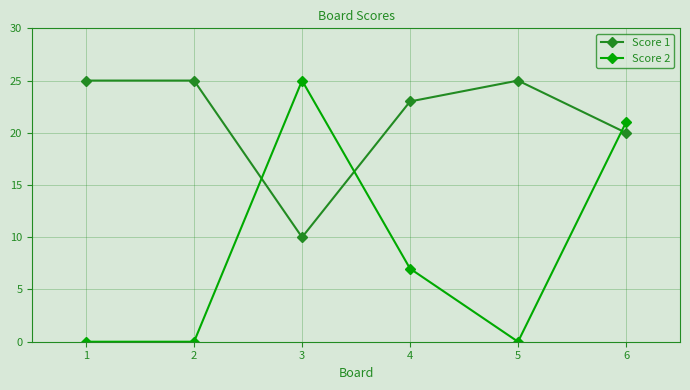

True or false: Score 1 has a value of 38 at 5.

False